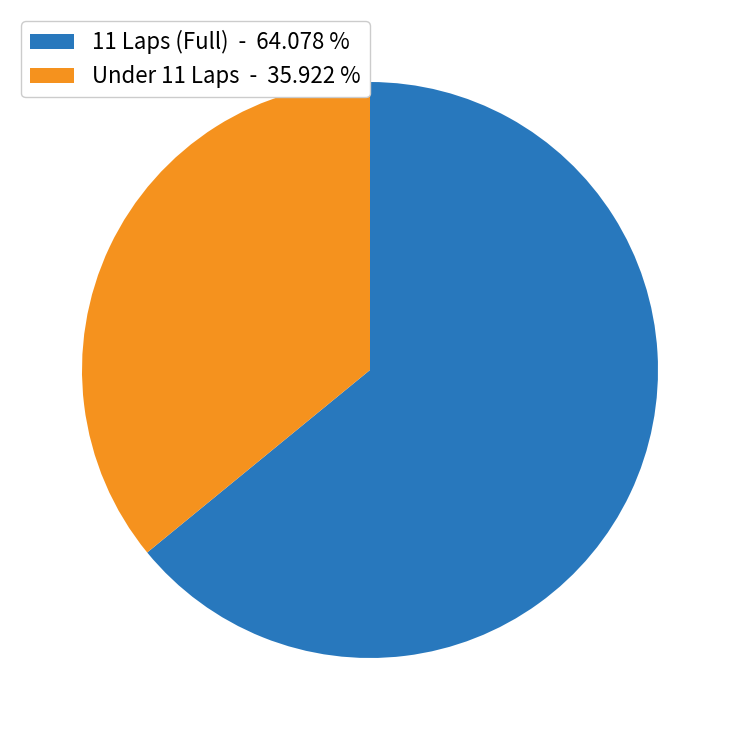

Rank the categories by value from highest to lowest.

11 Laps (Full) - 64.078 %, Under 11 Laps - 35.922 %